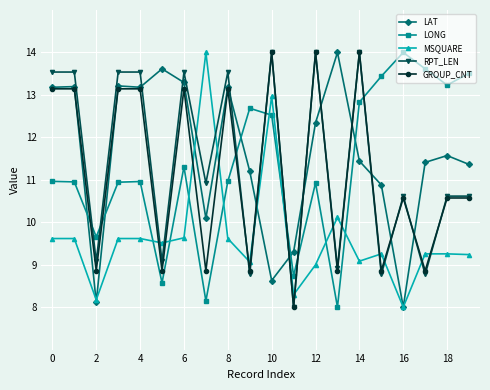

At how many categories does at least one series exceed 12?

18